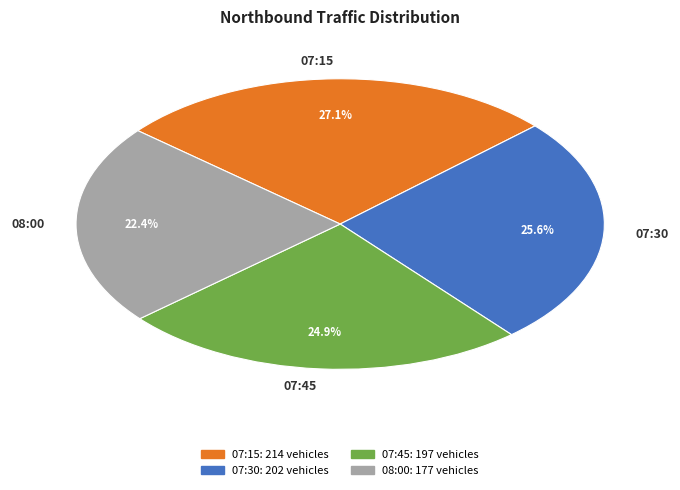

To the nearest percent, what is the average slice percentage?

25%